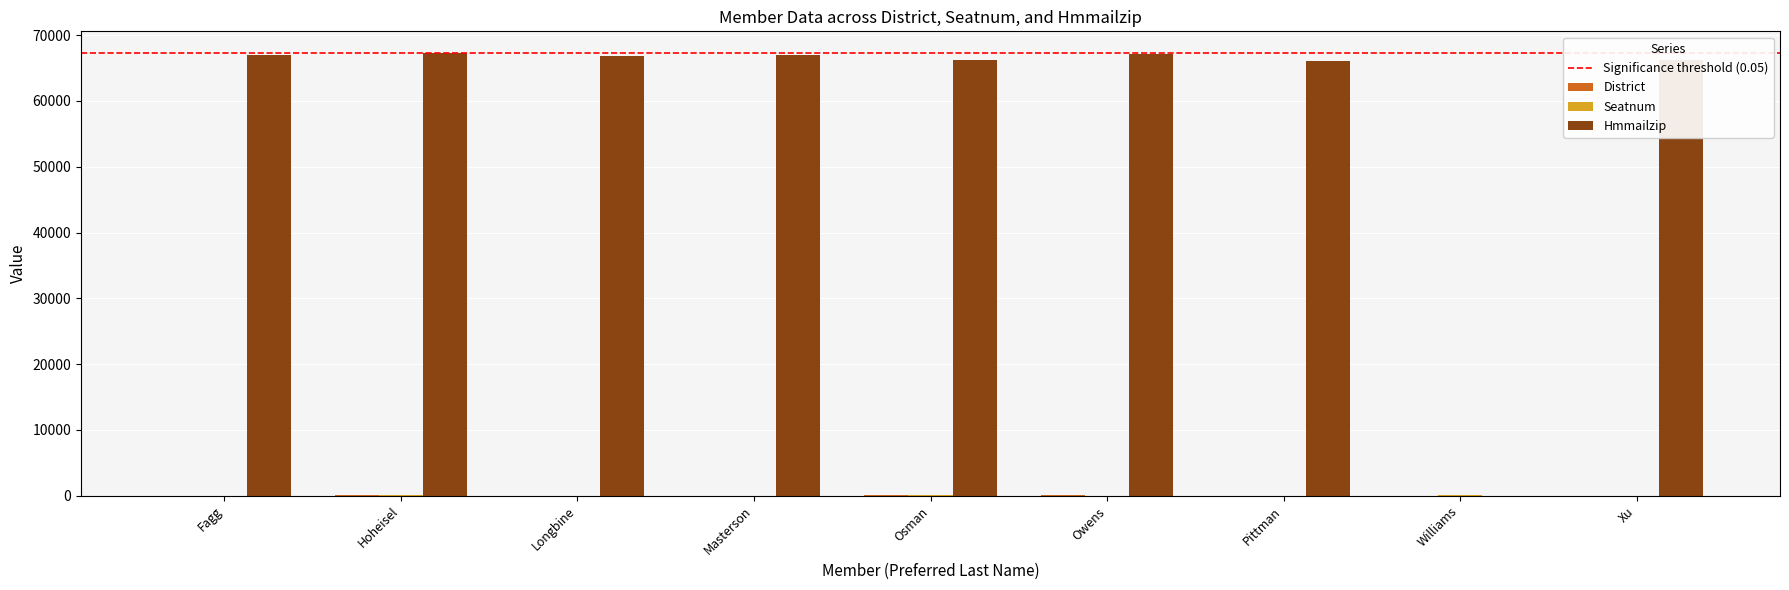

Is it true that Hmmailzip equals 66205 at Xu?

True